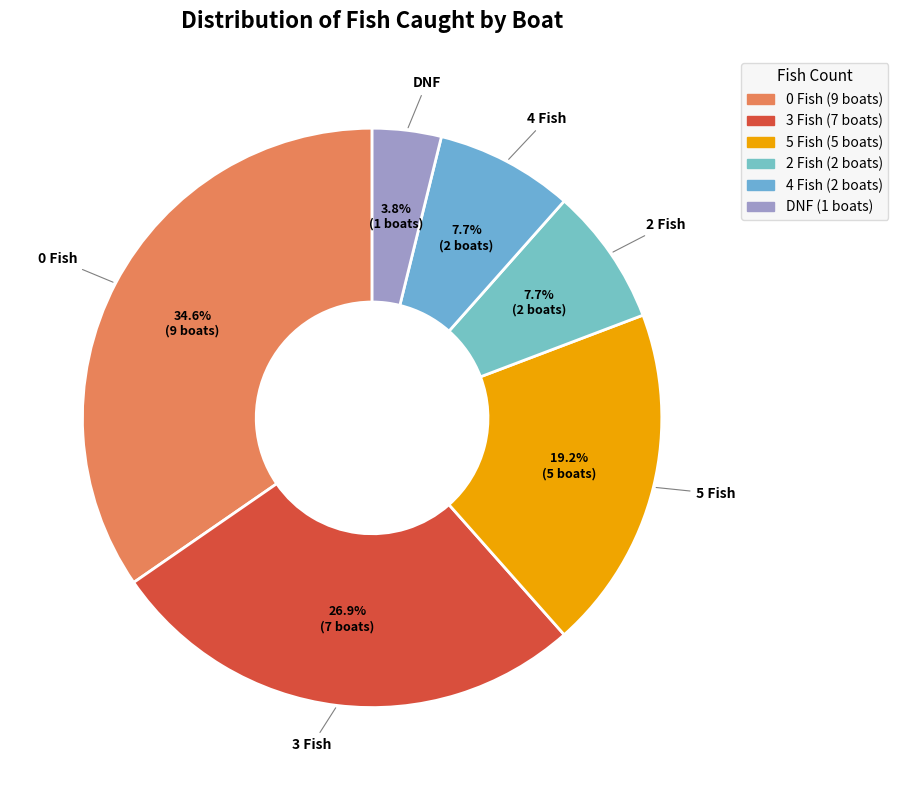

What is the largest slice in the pie chart?

0 Fish